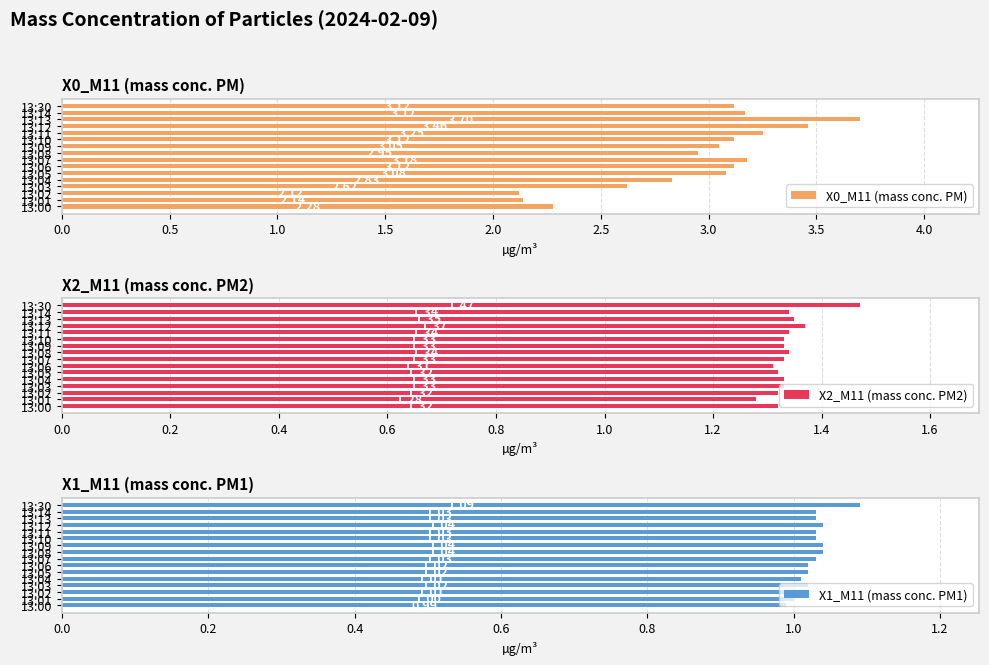

What is the sum of all X2_M11 (mass conc. PM2) values?

21.4